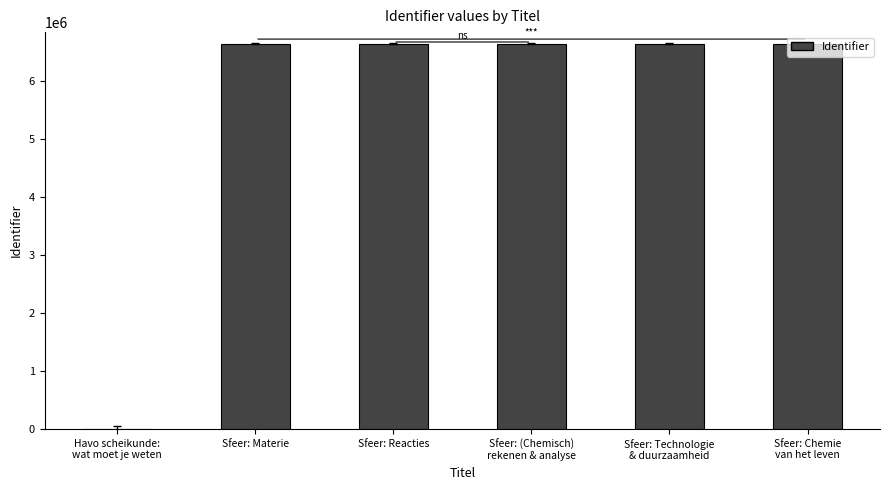

What is the ratio of the value at Sfeer: Materie to the value at Sfeer: (Chemisch)
rekenen & analyse?

1.0